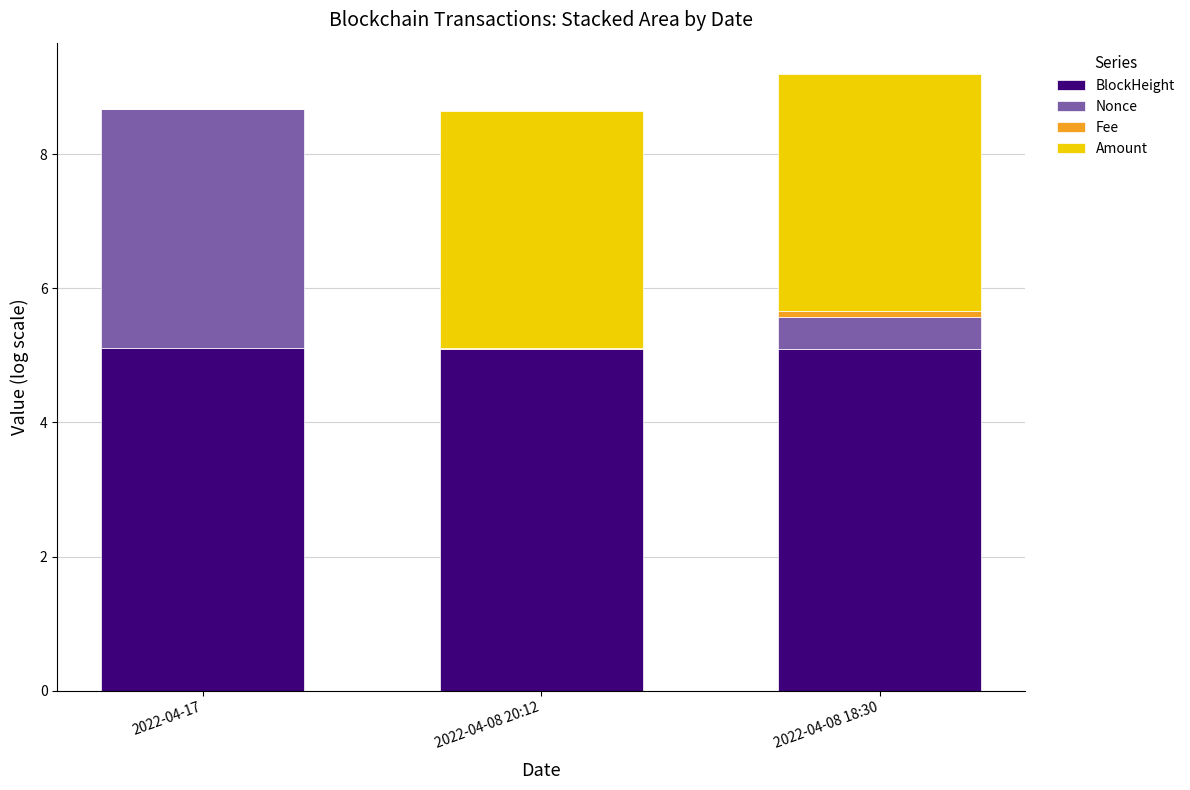

What is the maximum value for BlockHeight?

5.1